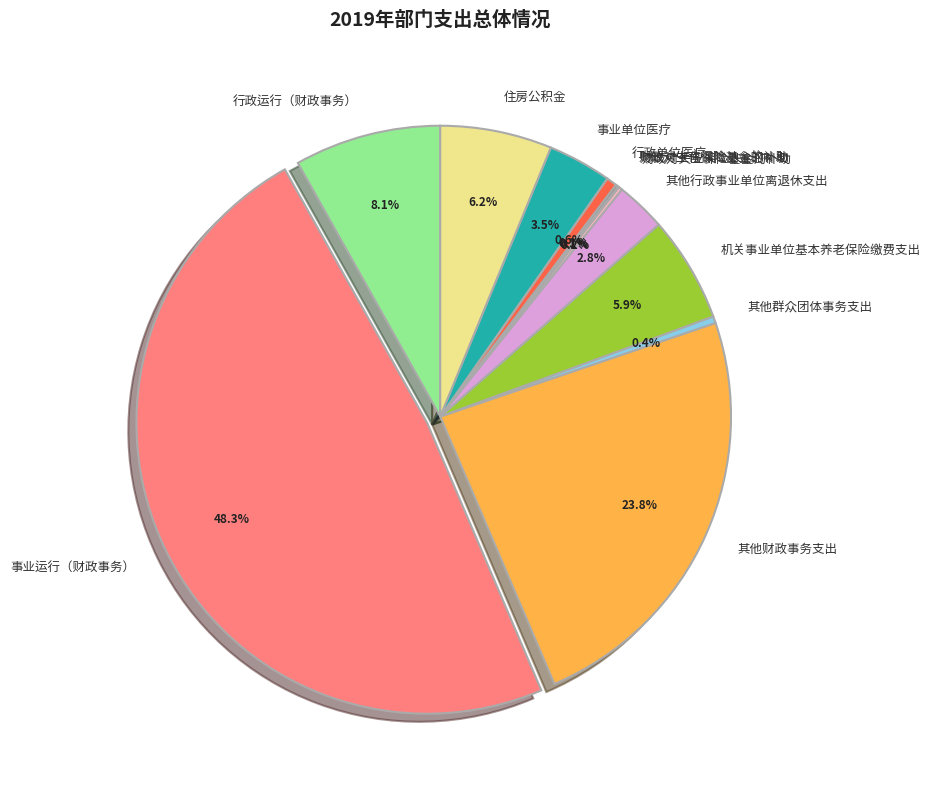

Is it true that 其他财政事务支出 is 9% of the pie?

False